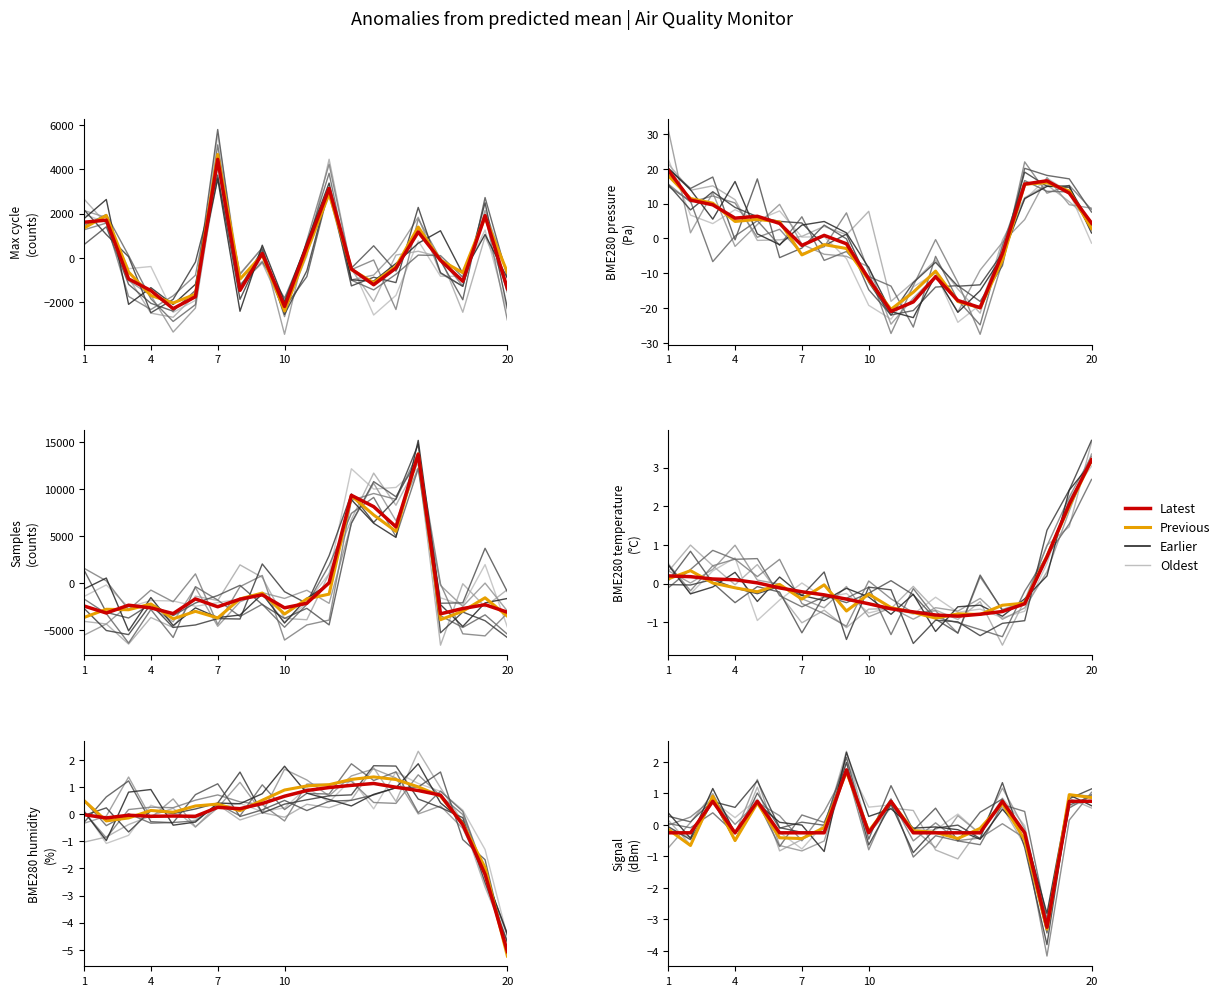

True or false: Signal has more than 2 points higher than both neighbors.

True